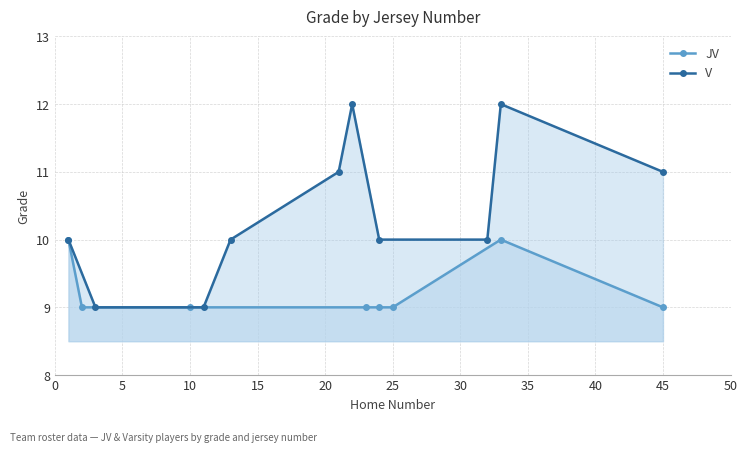

Does the chart have visible grid lines?

Yes